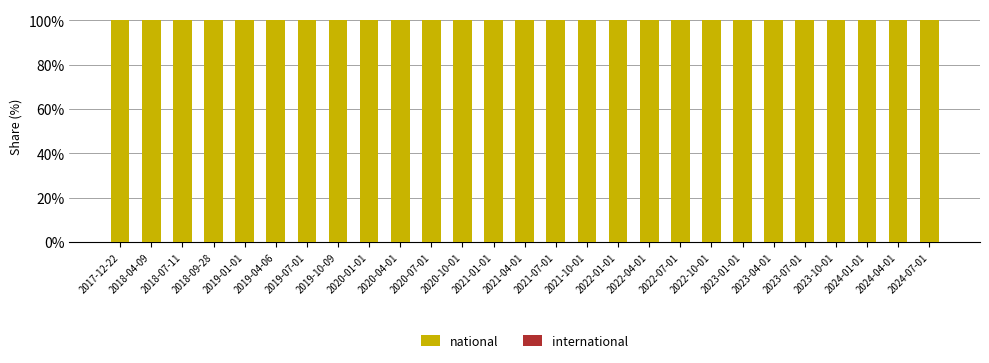

Which series has the largest total across all categories?

national